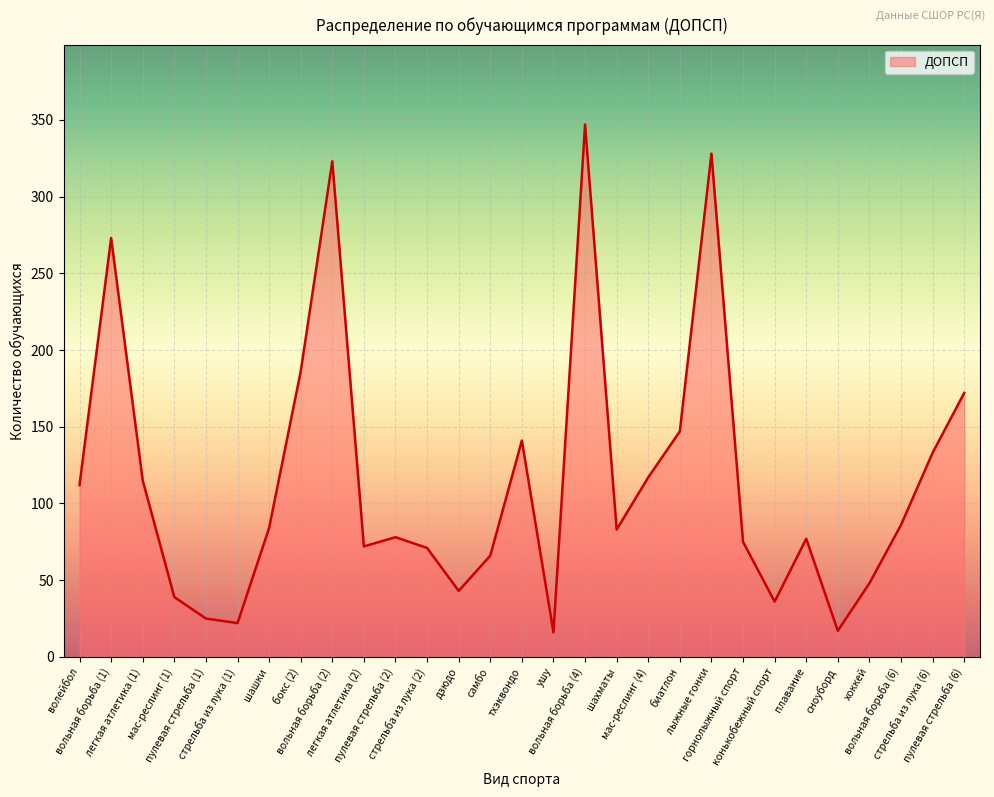

Where is the first local maximum?

вольная борьба (1)